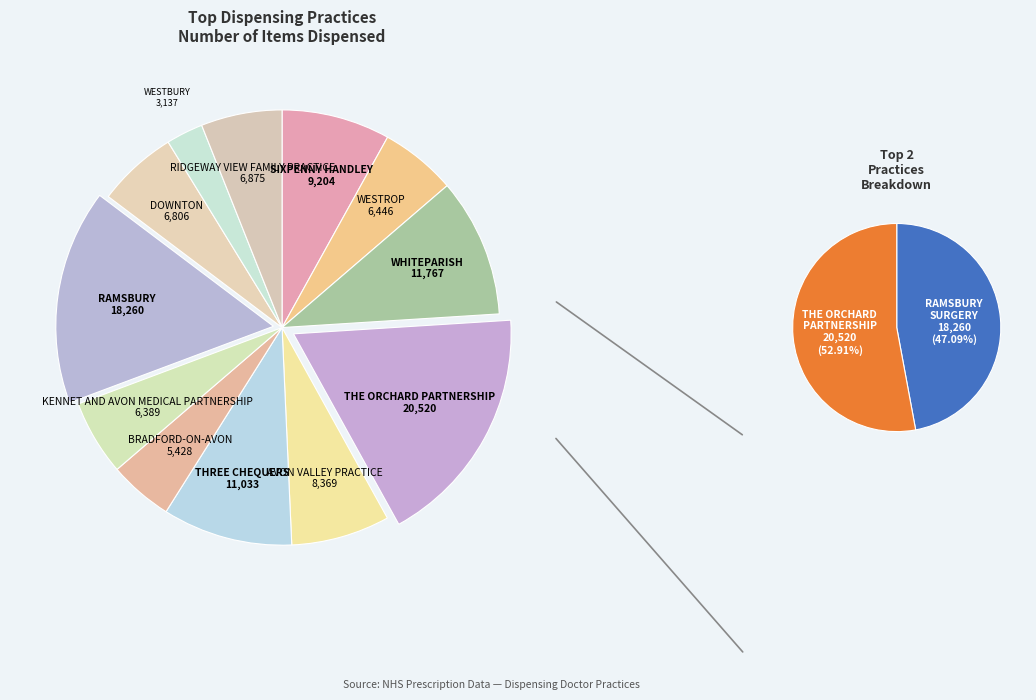

Which slice is the largest?

THE ORCHARD PARTNERSHIP